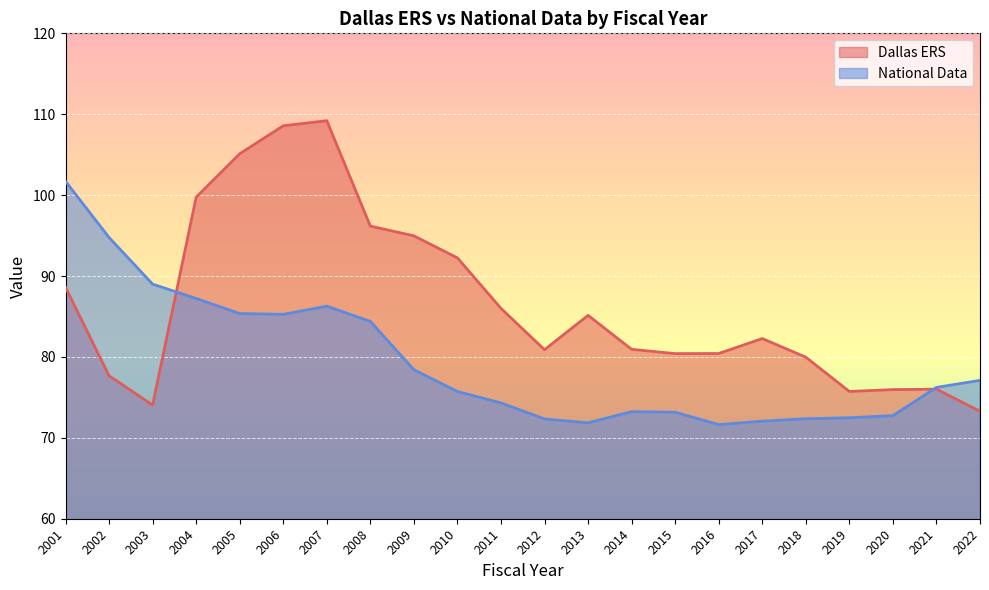

Which has a higher value, 2022 or 2003?

2003